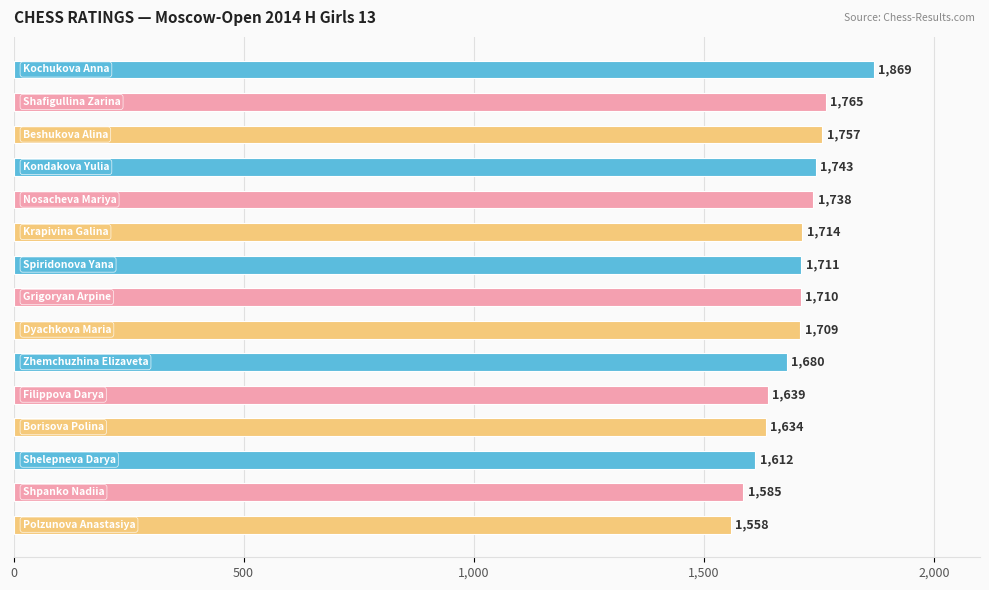

What is the average value?

1695